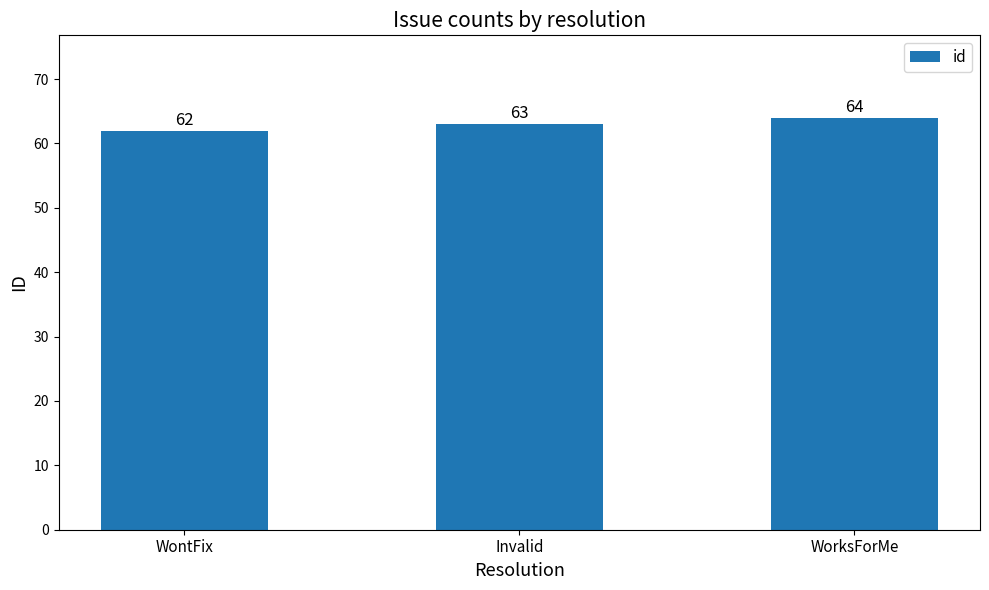

What is the minimum value shown in the chart?

62